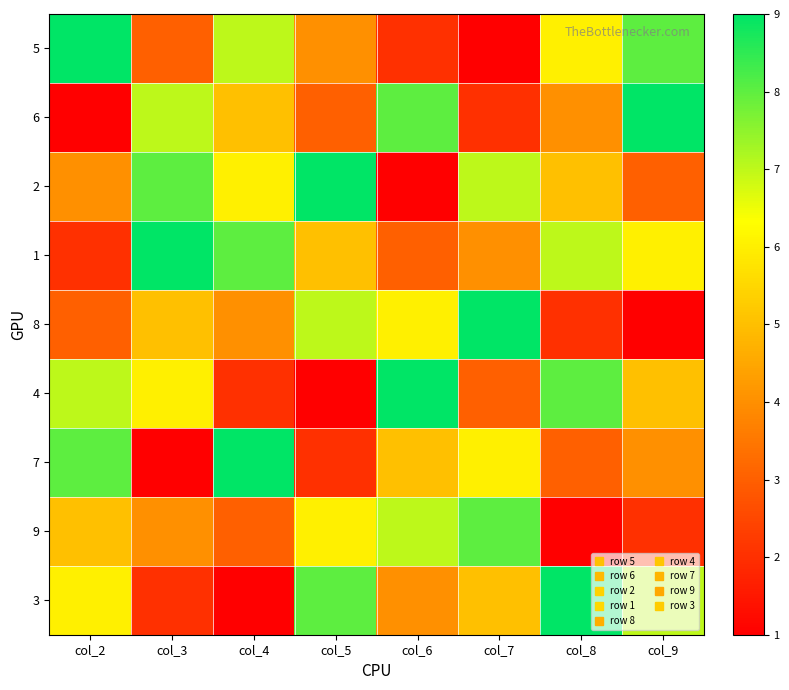

Between col_6 and col_9, which is larger?

col_9